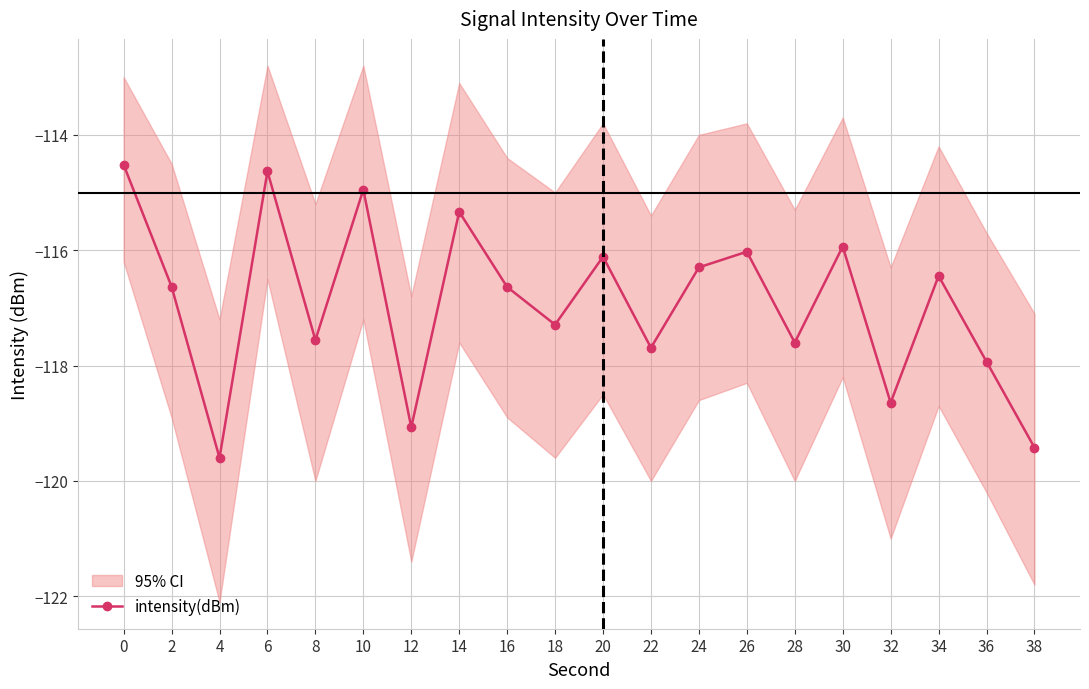

The chart shows a value of -48.6 at 2. True or false?

False